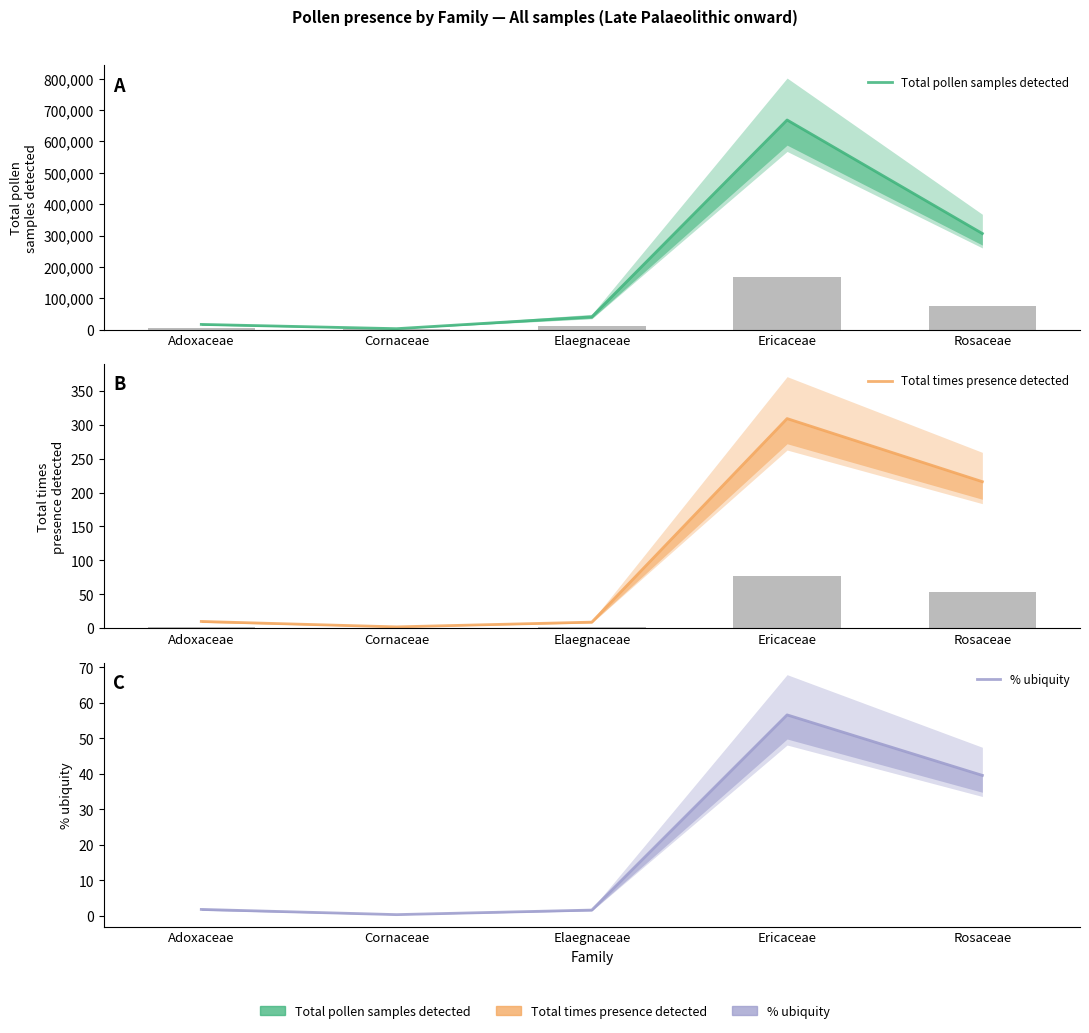

At Cornaceae, list the series in order from largest to smallest.

Total pollen samples detected, Total times presence detected, % ubiquity